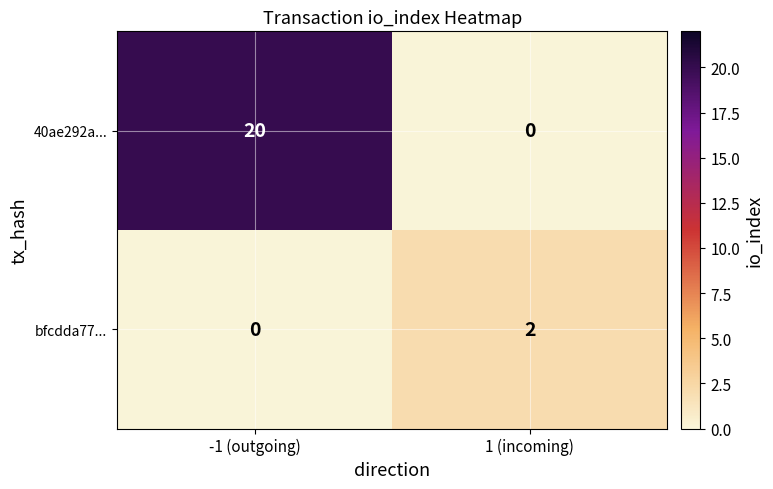

List the series in order of their overall mean, lowest first.

bfcdda77..., 40ae292a...